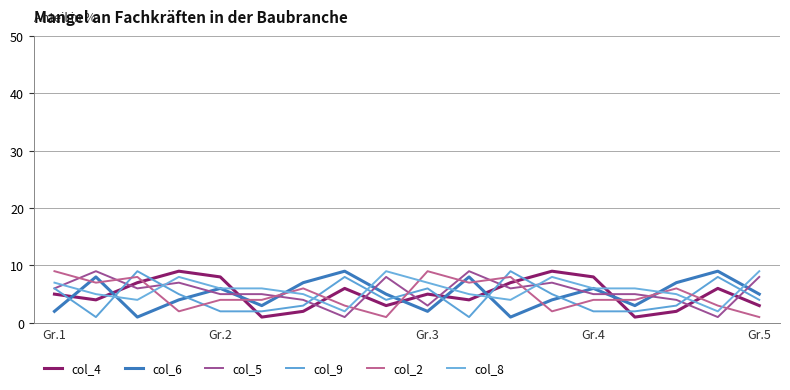

Reading left to right, transcribe all the data shown in this chart.

col_4: 5	4	7	9	8	1	2	6	3	5	4	7	9	8	1	2	6	3
col_6: 2	8	1	4	6	3	7	9	5	2	8	1	4	6	3	7	9	5
col_5: 6	9	6	7	5	5	4	1	8	3	9	6	7	5	5	4	1	8
col_9: 6	1	9	5	2	2	3	8	4	6	1	9	5	2	2	3	8	4
col_2: 9	7	8	2	4	4	6	3	1	9	7	8	2	4	4	6	3	1
col_8: 7	5	4	8	6	6	5	2	9	7	5	4	8	6	6	5	2	9